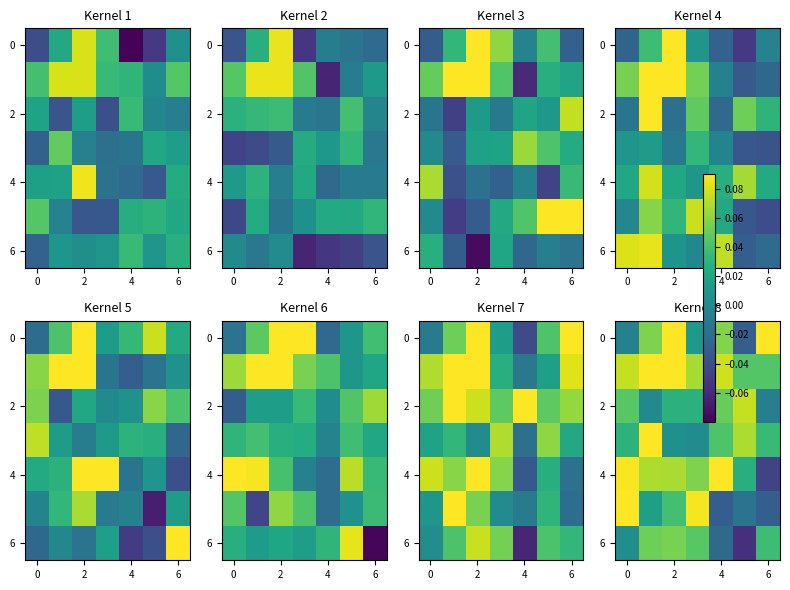

How many positive values does the 4 series have?

6